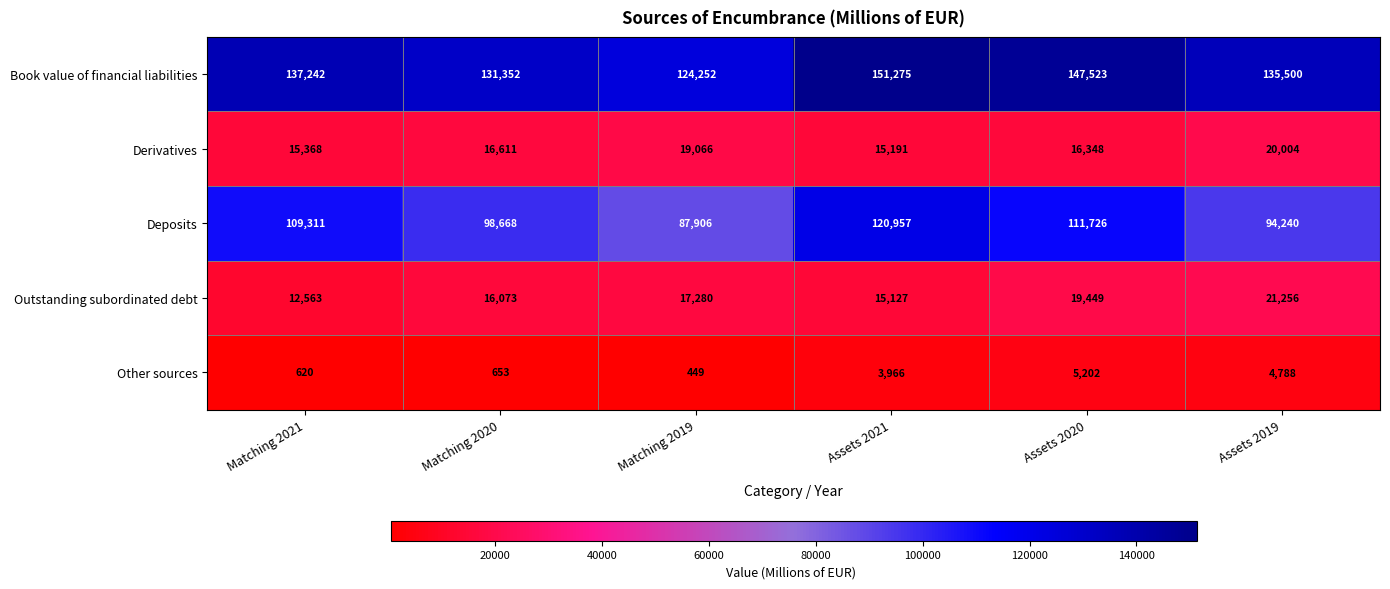

What is the difference between the highest and lowest values at Assets 2020?

142321